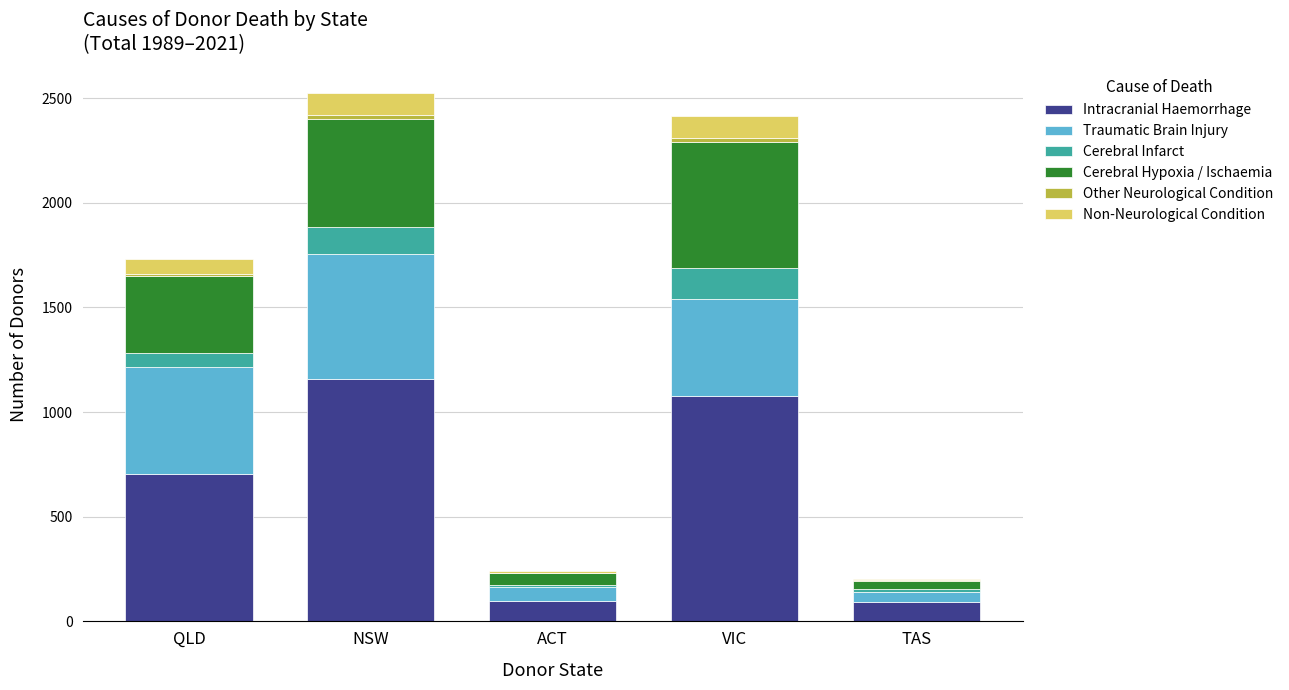

Which category has the highest value in the Intracranial Haemorrhage series?

NSW